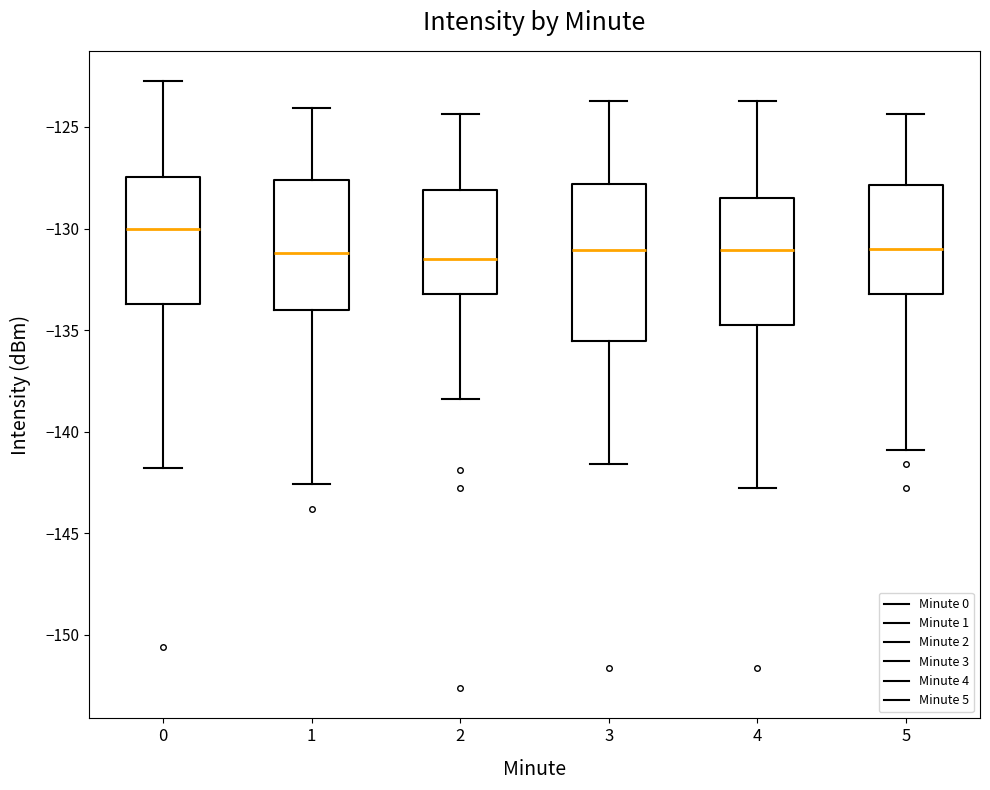

Reading left to right, transcribe this box plot: for each box, give where its median line is, the range the box spans, and where its two whiskers end, as read against the y-axis. The values are not printed on the chart, so give them approximately, as read against the axis.

0: median -130.0, box -133.5 to -127.5, whiskers -142.0 to -122.5
1: median -131.0, box -134.0 to -127.5, whiskers -142.5 to -124.0
2: median -131.5, box -133.0 to -128.0, whiskers -138.5 to -124.5
3: median -131.0, box -135.5 to -128.0, whiskers -141.5 to -123.5
4: median -131.0, box -134.5 to -128.5, whiskers -143.0 to -123.5
5: median -131.0, box -133.0 to -128.0, whiskers -141.0 to -124.5